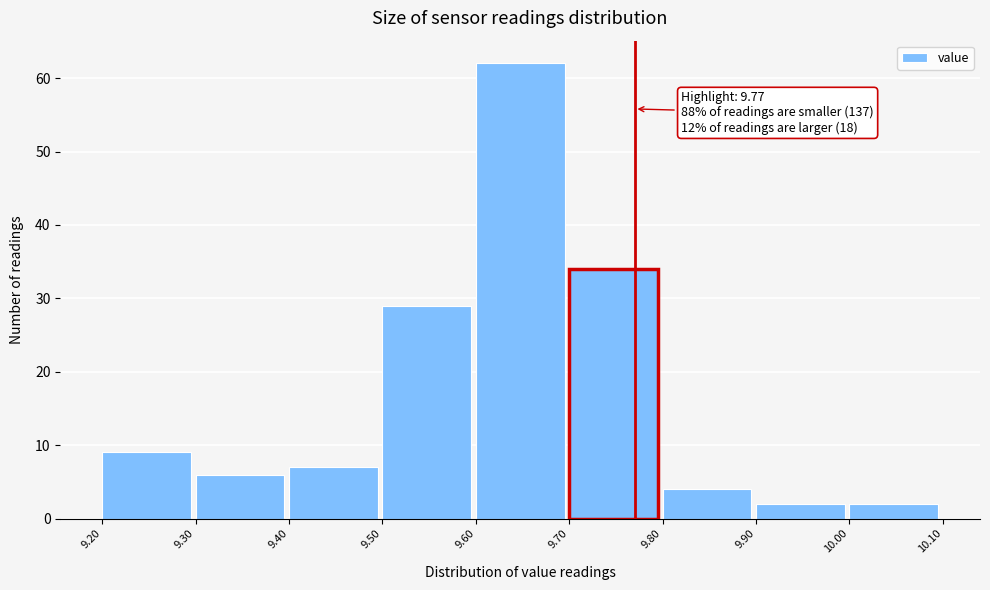

Which range on the x-axis has the tallest bar?

9.60 to 9.70